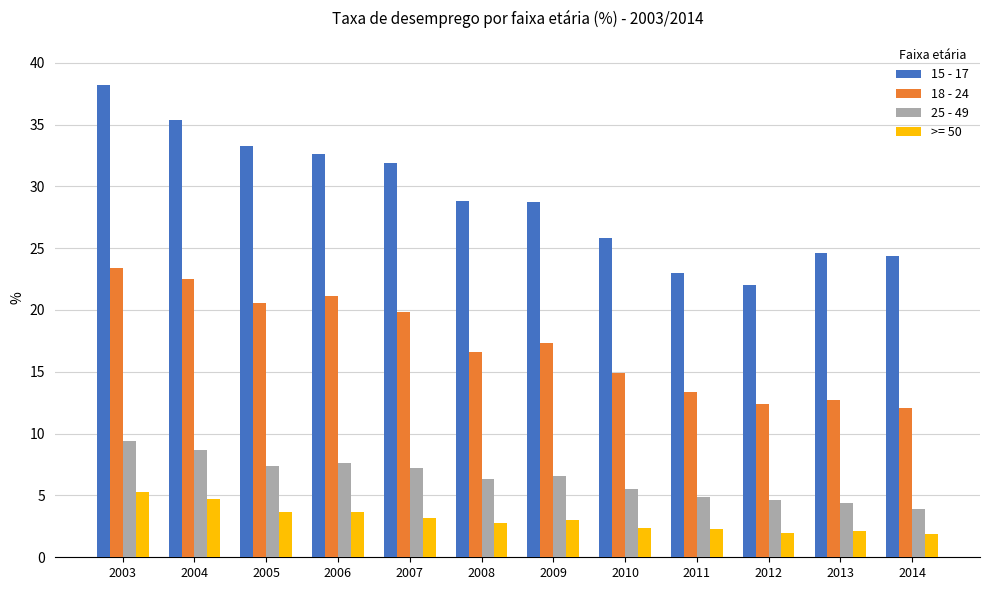

Is it true that 25 - 49 equals 3.9 at 2014?

True